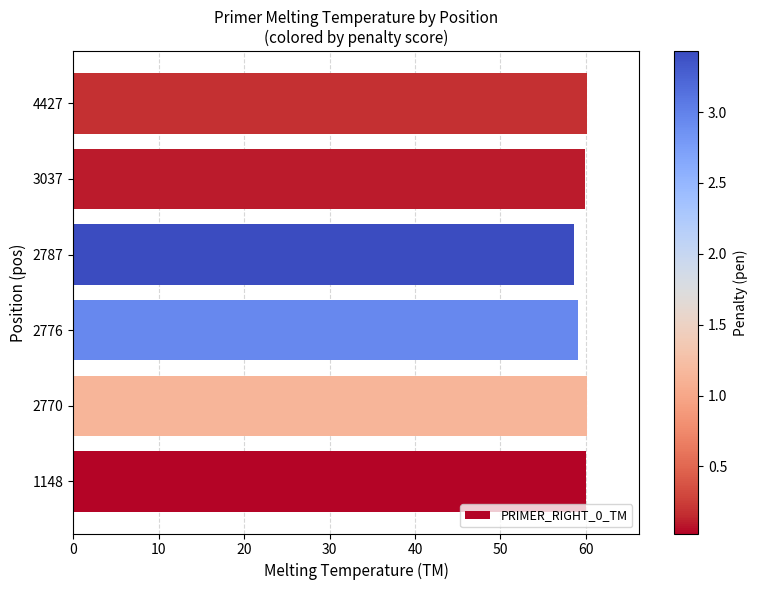

Is it true that the value at 3037 is 82.1?

False